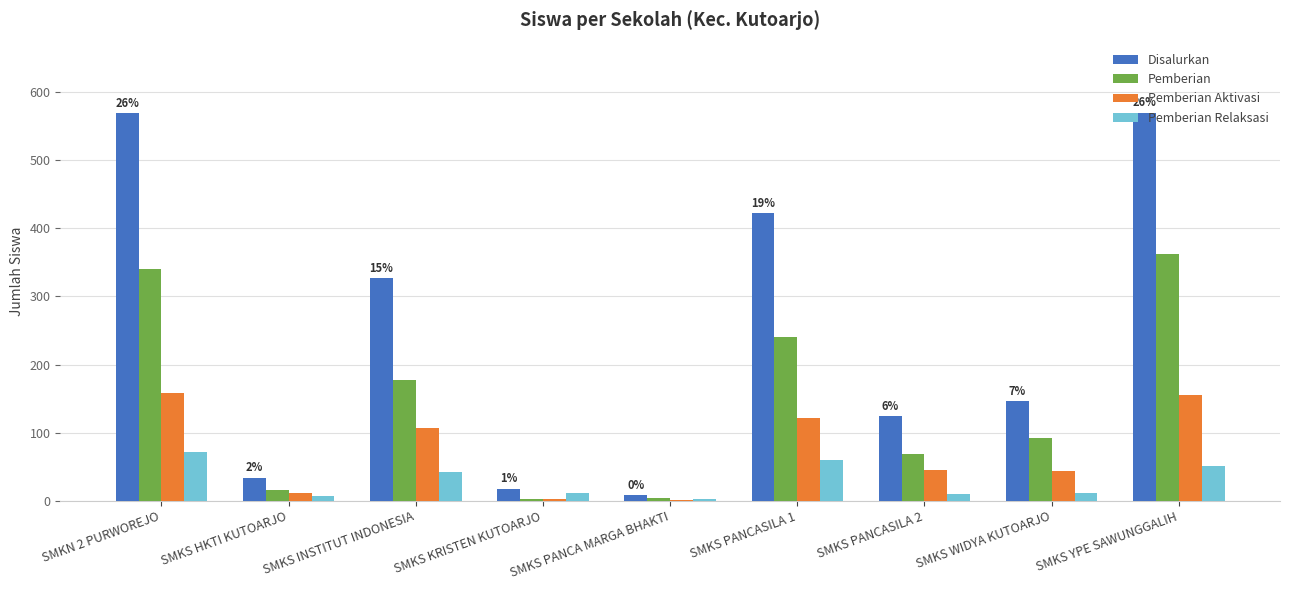

The value of Pemberian at SMKS PANCASILA 2 is 69. True or false?

True